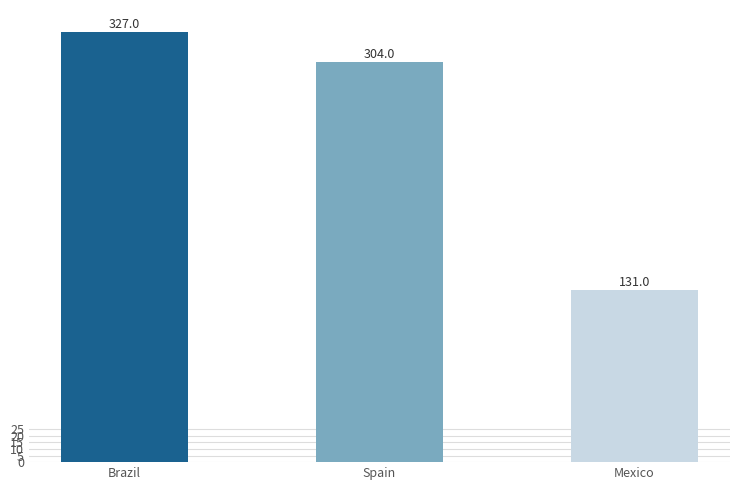

True or false: the data shows 71 at Mexico.

False